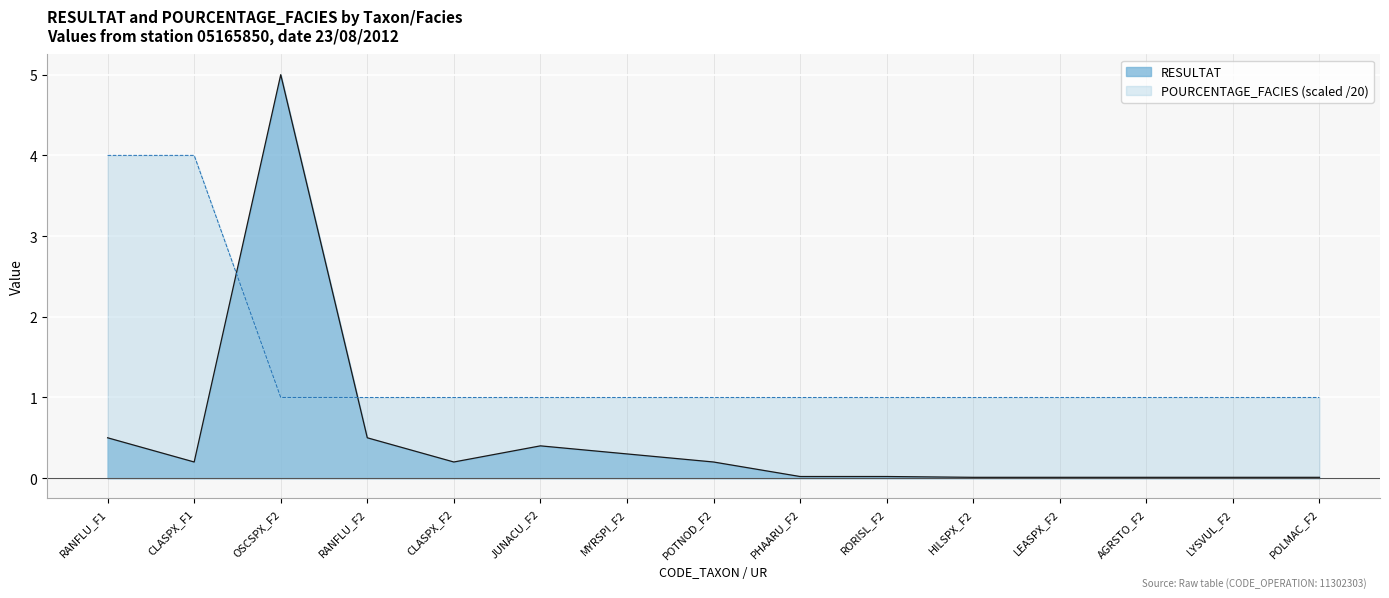

What is the maximum value for RESULTAT?

5.0